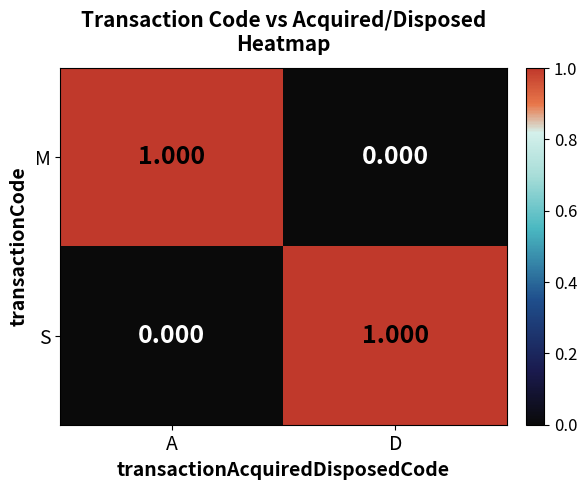

Is the value of M at D greater than the value of S at D?

No